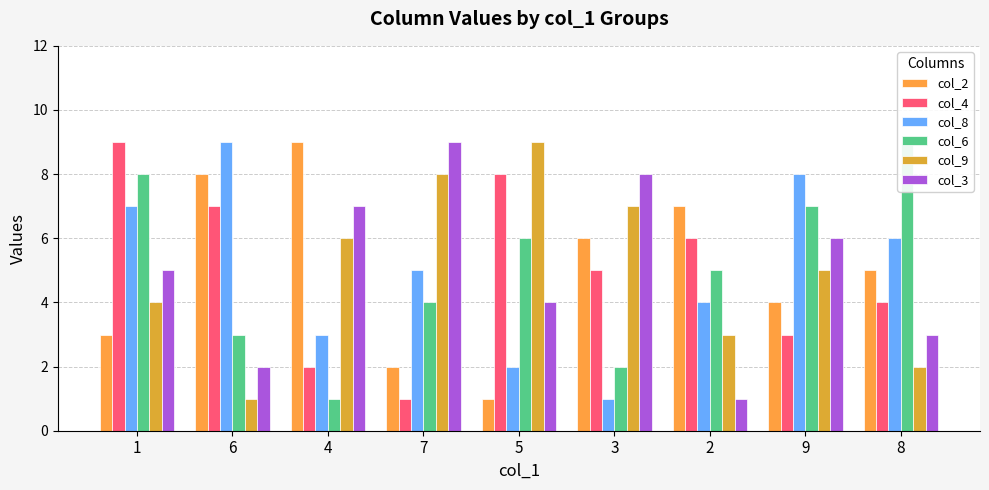

How many col_3 values are between 3 and 7?

5